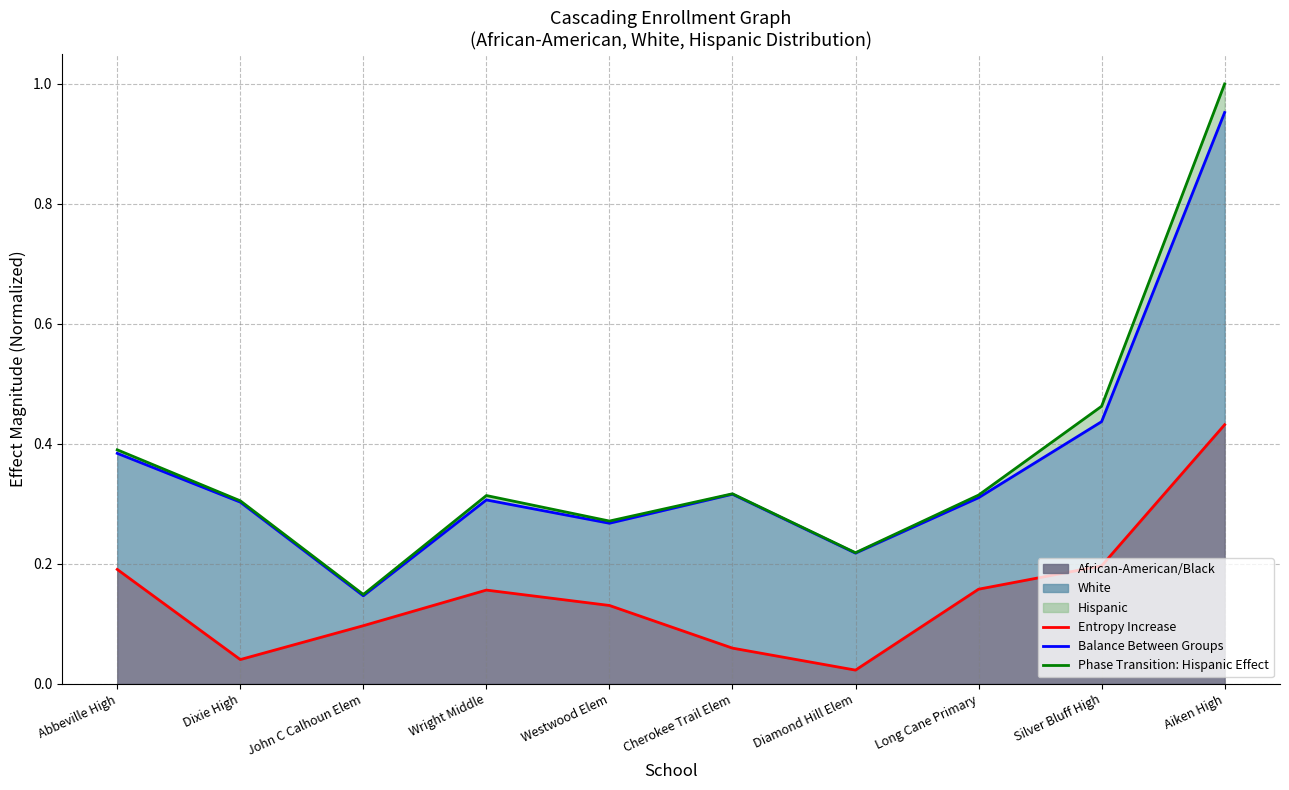

Reading left to right, extract all data points from this chart.

Entropy Increase: 0.2	0.0	0.1	0.2	0.1	0.1	0.0	0.2	0.2	0.4
Balance Between Groups: 0.4	0.3	0.1	0.3	0.3	0.3	0.2	0.3	0.4	1.0
Phase Transition: Hispanic Effect: 0.4	0.3	0.1	0.3	0.3	0.3	0.2	0.3	0.5	1.0